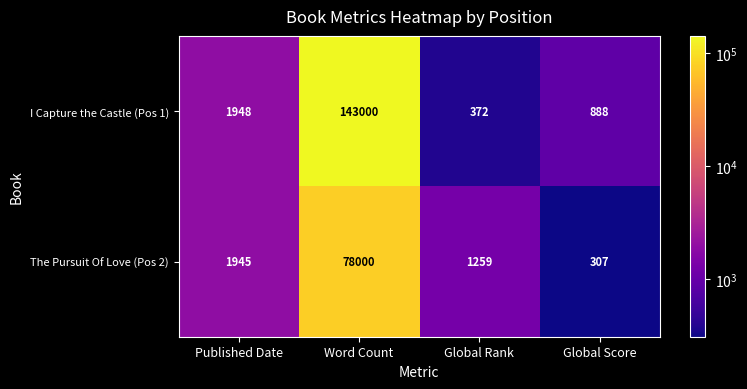

What is the difference between the highest and lowest values at Published Date?

3